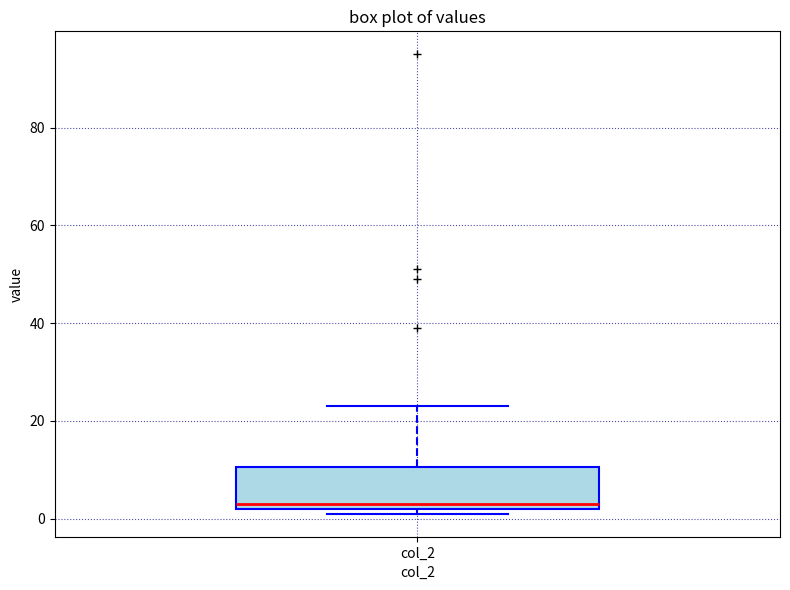

Transcribe this box plot: give where the median line is, the range the box spans, and where the two whiskers end, as read against the y-axis. The values are not printed on the chart, so give them approximately, as read against the axis.

median 4, box 2 to 10, whiskers 2 (just below the box's lower edge) to 24